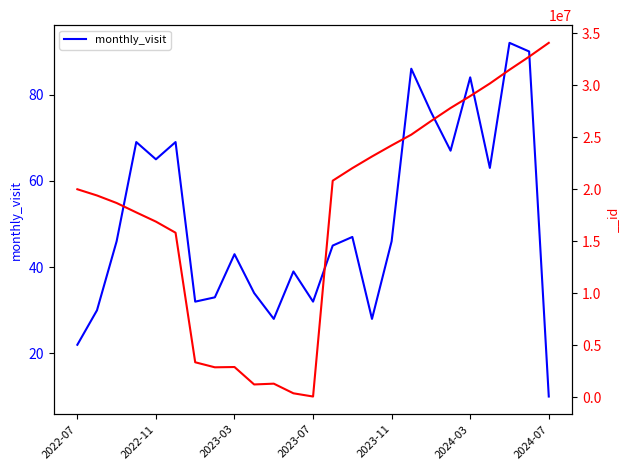

The value of monthly_visit at 2023-11 is 78. True or false?

False